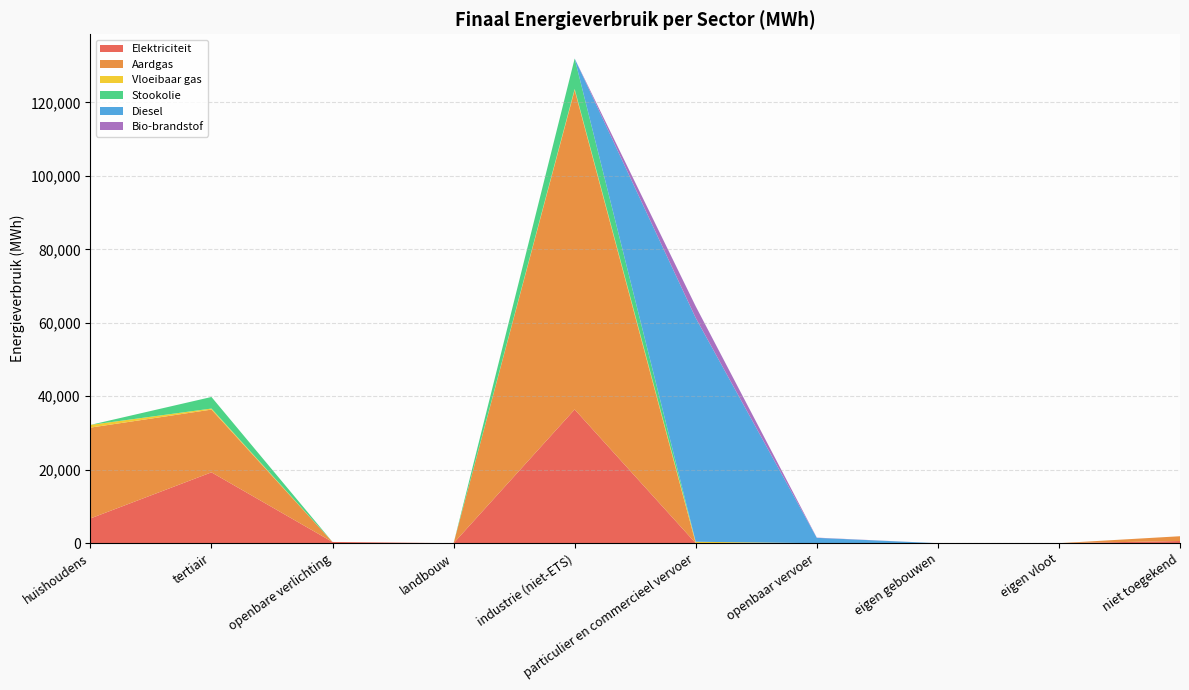

Reading right to left, what are all the values shown in this chart?

Elektriciteit: 595.8	0.0	0.0	0.0	0.6	36401.7	0.1	335.9	19287.3	6737.8
Aardgas: 1299.4	0.0	0.0	0.0	3.4	86949.5	0.0	0.0	17080.3	24725.7
Vloeibaar gas: 0.0	0.0	0.0	0.0	387.1	297.6	0.0	0.0	284.3	738.1
Stookolie: 0.0	0.0	0.0	0.0	0.0	8284.4	0.2	0.0	3151.0	0.0
Diesel: 0.0	0.0	0.0	1457.6	60911.7	0.0	0.0	0.0	0.0	0.0
Bio-brandstof: 0.0	0.0	0.0	62.0	3174.8	0.0	0.0	0.0	0.0	0.0